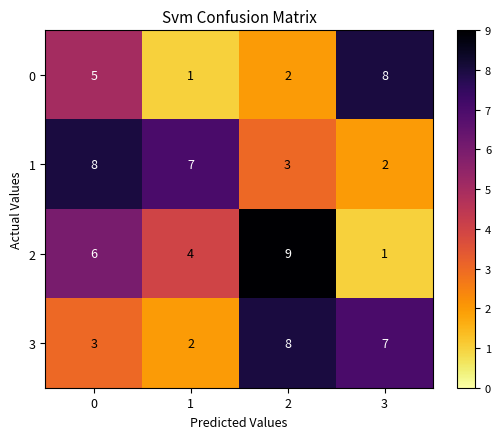

What is the difference between the 3 values at 1 and 3?

5